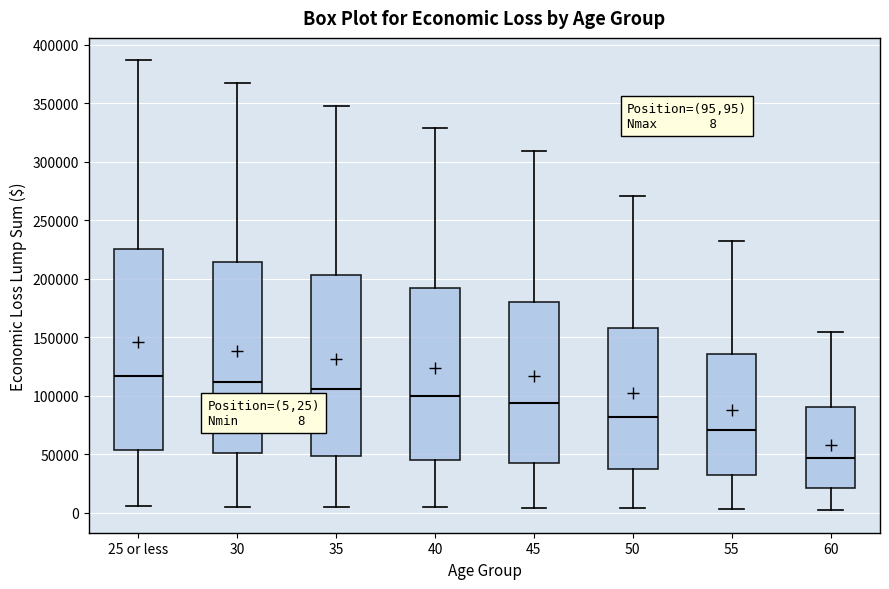

Which box's median line is the lowest?

60